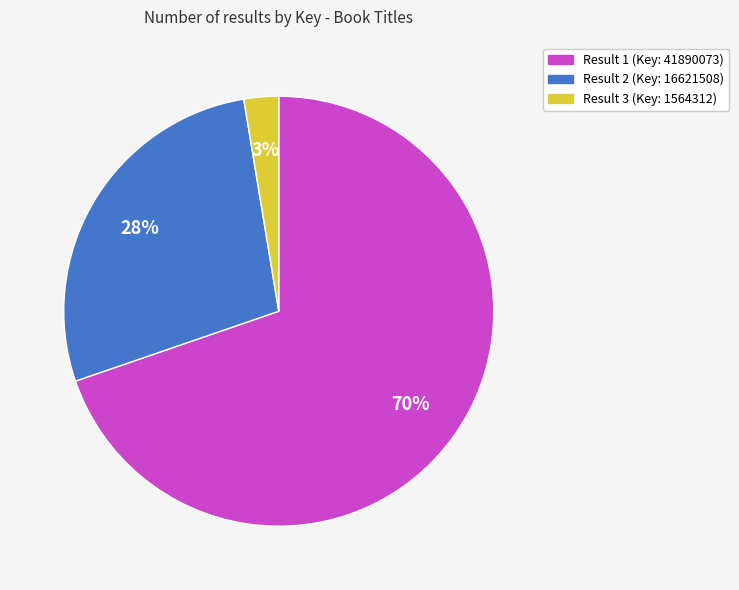

To the nearest percent, what percentage of the pie is Result 3 (Key: 1564312)?

3%